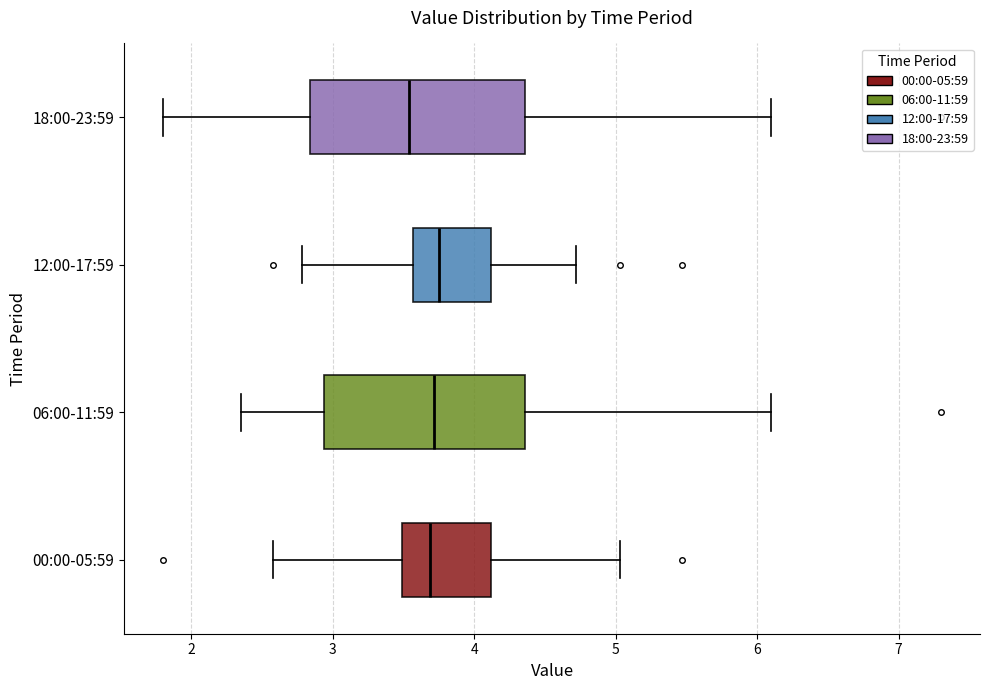

Reading bottom to top, transcribe this box plot: for each box, give where its median line is, the range the box spans, and where its two whiskers end, as read against the x-axis. The values are not printed on the chart, so give them approximately, as read against the axis.

00:00-05:59: median 3.7, box 3.5 to 4.1, whiskers 2.6 to 5.0
06:00-11:59: median 3.7, box 2.9 to 4.4, whiskers 2.4 to 6.1
12:00-17:59: median 3.8, box 3.6 to 4.1, whiskers 2.8 to 4.7
18:00-23:59: median 3.5, box 2.8 to 4.4, whiskers 1.8 to 6.1